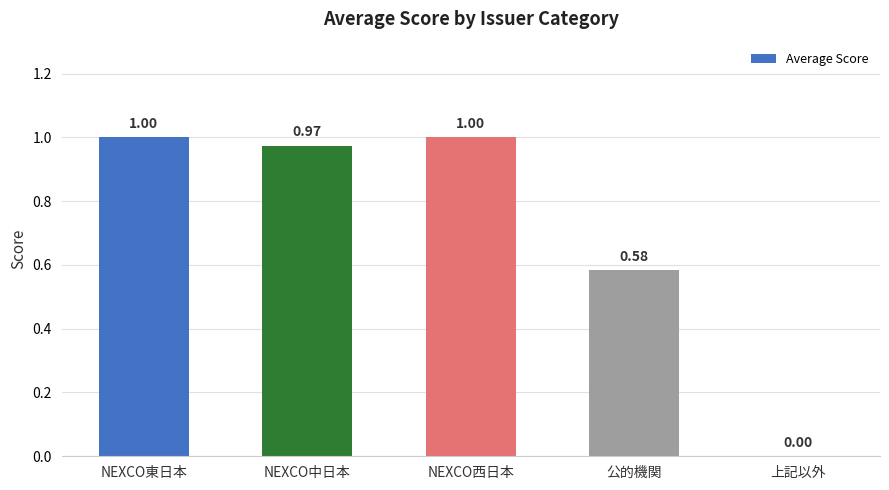

Approximately how many times larger is the value at NEXCO中日本 compared to NEXCO西日本?

1.0